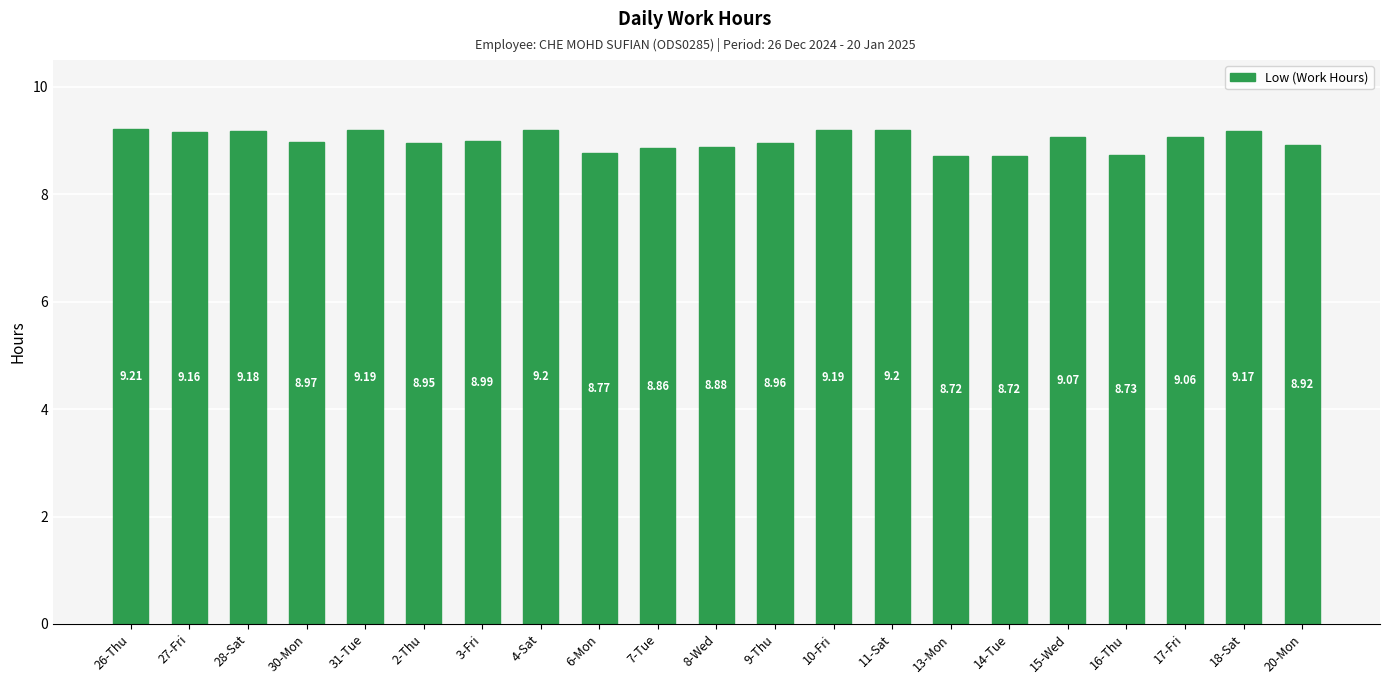

Which has a higher value, 6-Mon or 17-Fri?

17-Fri